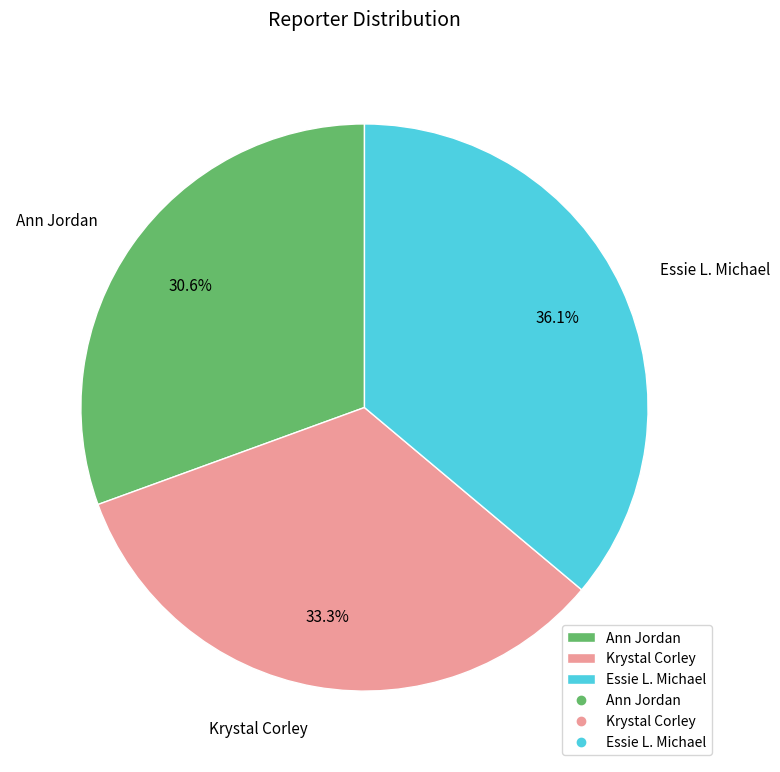

To the nearest percent, what percentage of the pie is Ann Jordan?

31%